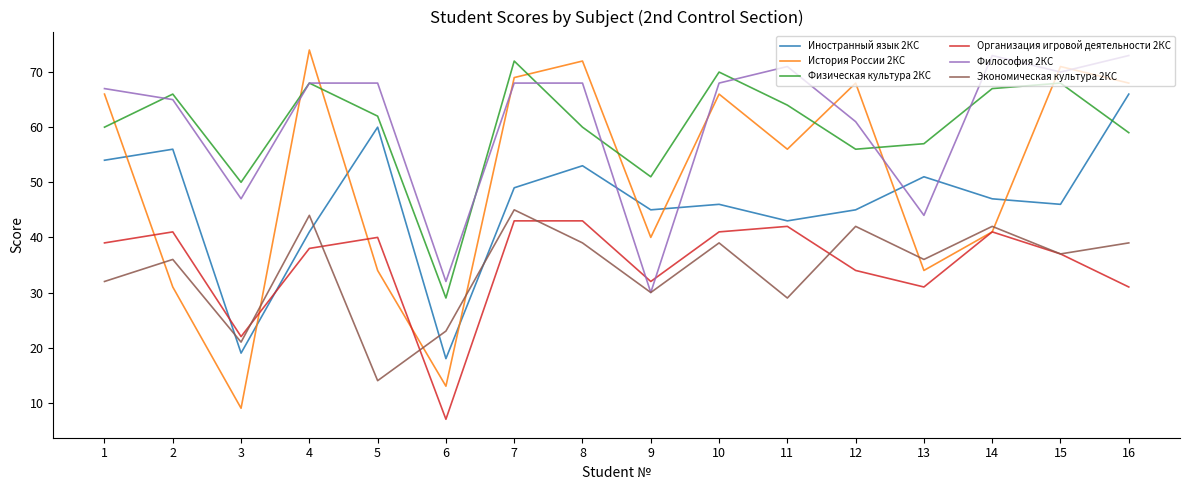

Reading left to right, extract all data points from this chart.

Иностранный язык 2КС: 1=54	2=56	3=19	4=41	5=60	6=18	7=49	8=53	9=45	10=46	11=43	12=45	13=51	14=47	15=46	16=66
История России 2КС: 1=66	2=31	3=9	4=74	5=34	6=13	7=69	8=72	9=40	10=66	11=56	12=68	13=34	14=41	15=71	16=68
Физическая культура 2КС: 1=60	2=66	3=50	4=68	5=62	6=29	7=72	8=60	9=51	10=70	11=64	12=56	13=57	14=67	15=68	16=59
Организация игровой деятельности 2КС: 1=39	2=41	3=22	4=38	5=40	6=7	7=43	8=43	9=32	10=41	11=42	12=34	13=31	14=41	15=37	16=31
Философия 2КС: 1=67	2=65	3=47	4=68	5=68	6=32	7=68	8=68	9=30	10=68	11=71	12=61	13=44	14=73	15=70	16=73
Экономическая культура 2КС: 1=32	2=36	3=21	4=44	5=14	6=23	7=45	8=39	9=30	10=39	11=29	12=42	13=36	14=42	15=37	16=39